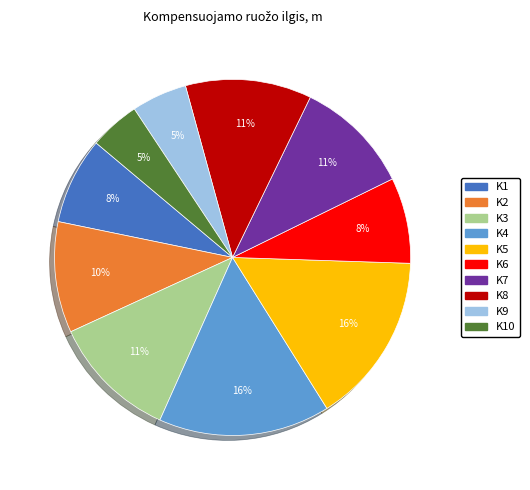

To the nearest percent, what is the difference between the largest and smallest slice percentages?

11%